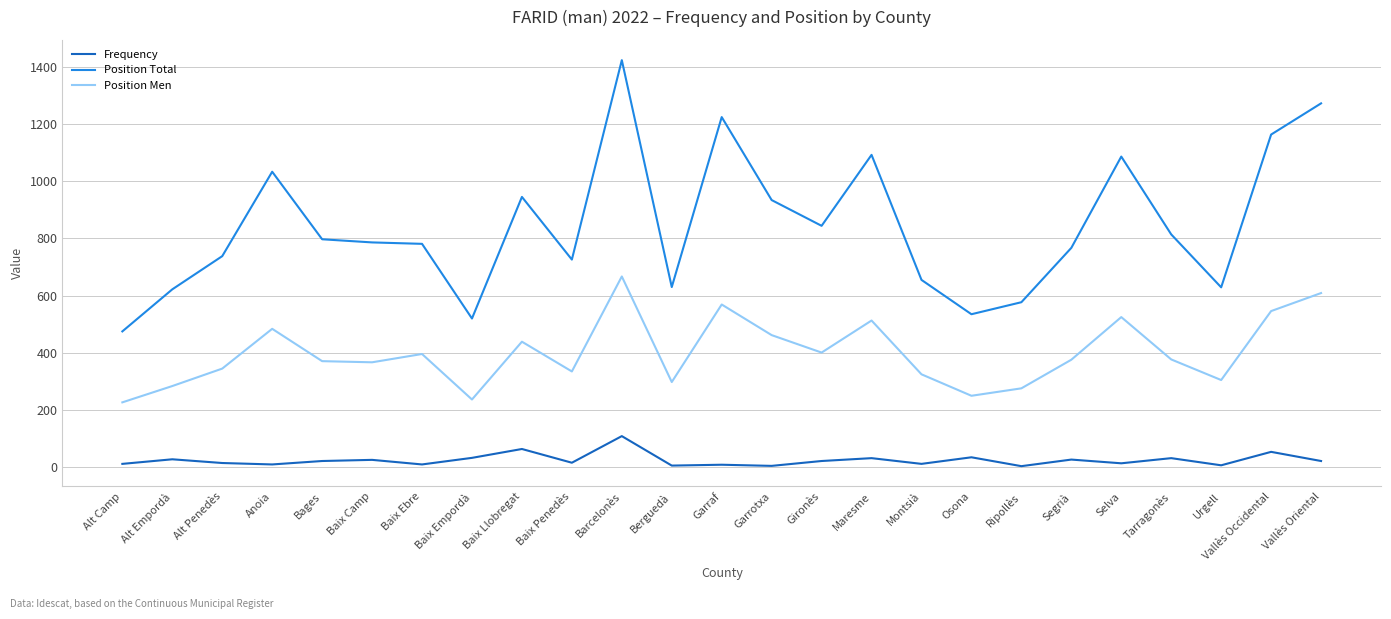

What is the difference between the maximum and minimum values in the Frequency series?

105